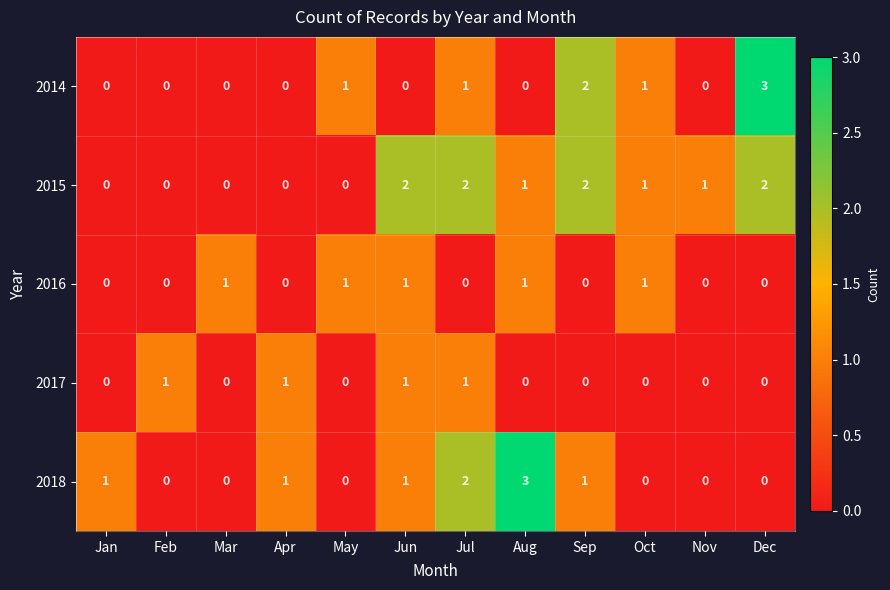

Where does the 2015 series first go above 1?

Jun